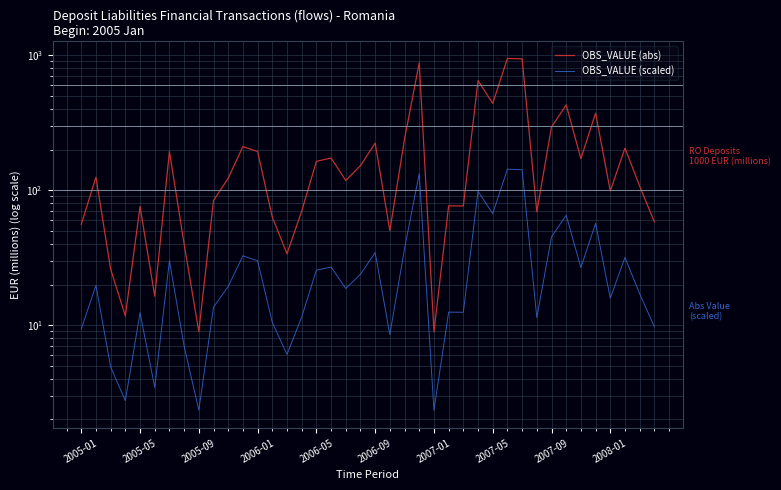

What is the value of the OBS_VALUE (scaled) point at the 33rd from the left?

45.1